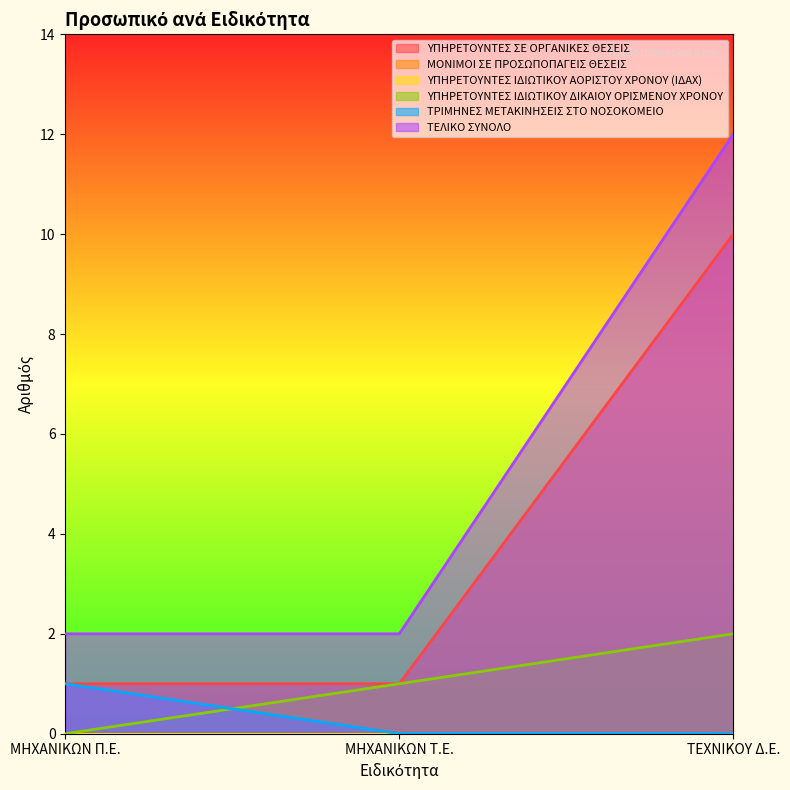

How many data points does each series have?

3